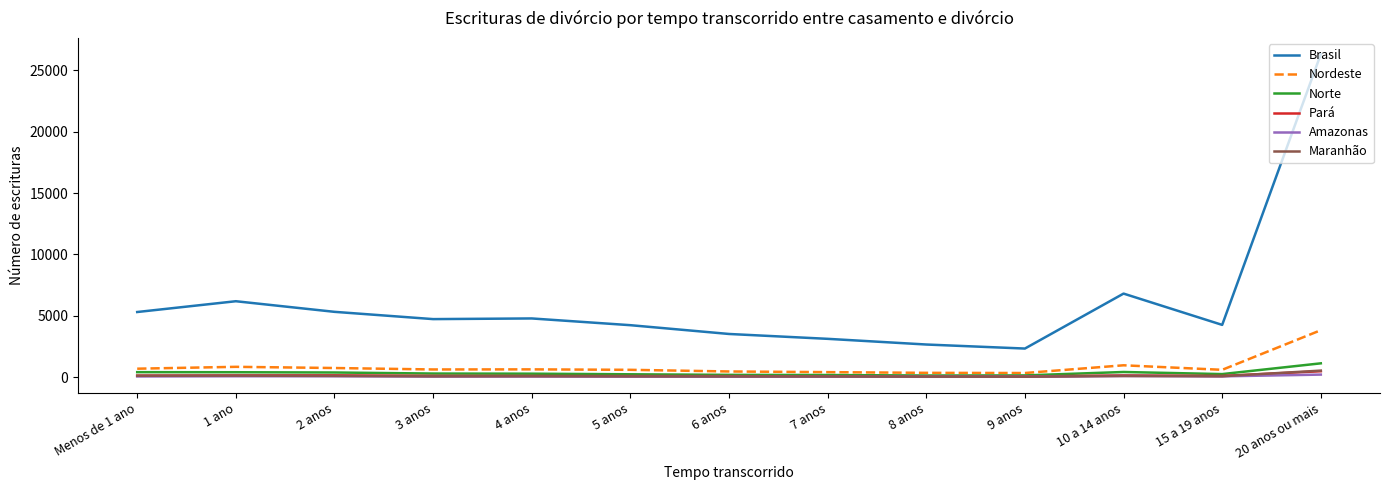

What value does the Amazonas series have at 5 anos?

43